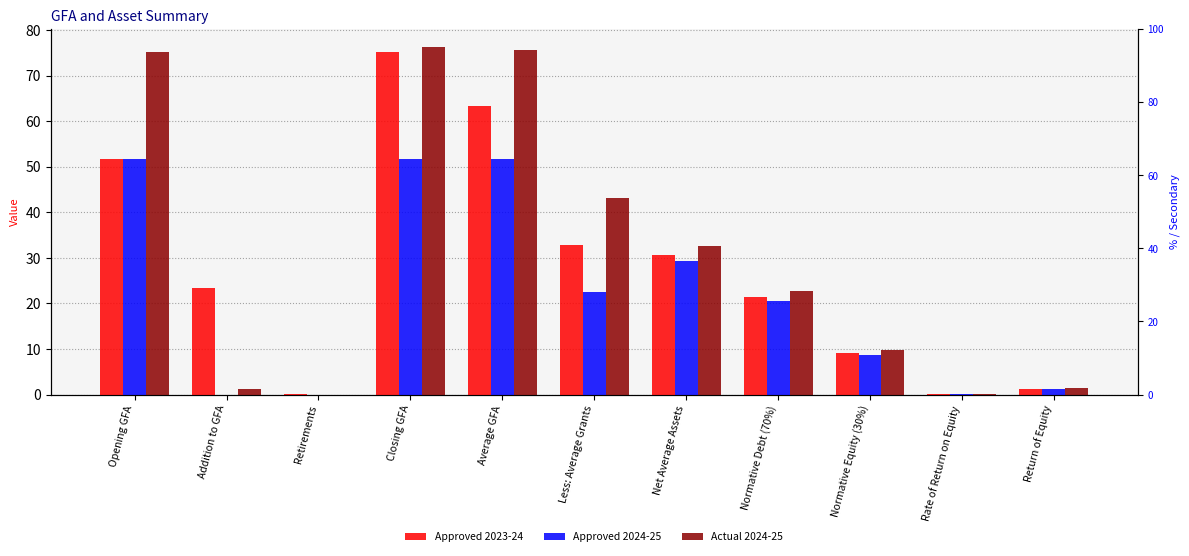

Reading left to right, extract all data points from this chart.

Approved 2023-24: 51.7	23.4	0.1	75.1	63.4	32.8	30.6	21.4	9.2	0.1	1.3
Approved 2024-25: 51.7	0.0	0.0	51.7	51.7	22.5	29.3	20.5	8.8	0.1	1.2
Actual 2024-25: 75.1	1.3	0.0	76.4	75.7	43.2	32.6	22.8	9.8	0.1	1.4